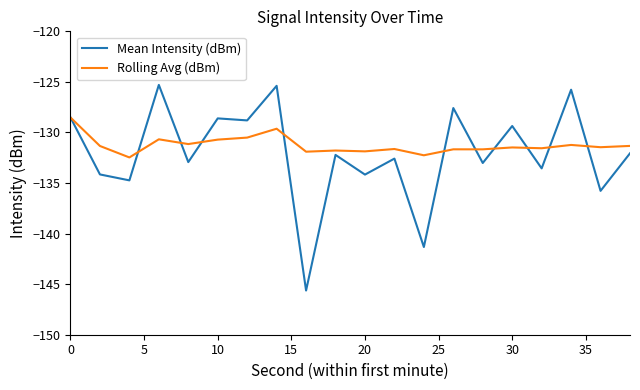

What is the maximum value for Rolling Avg (dBm)?

-128.5